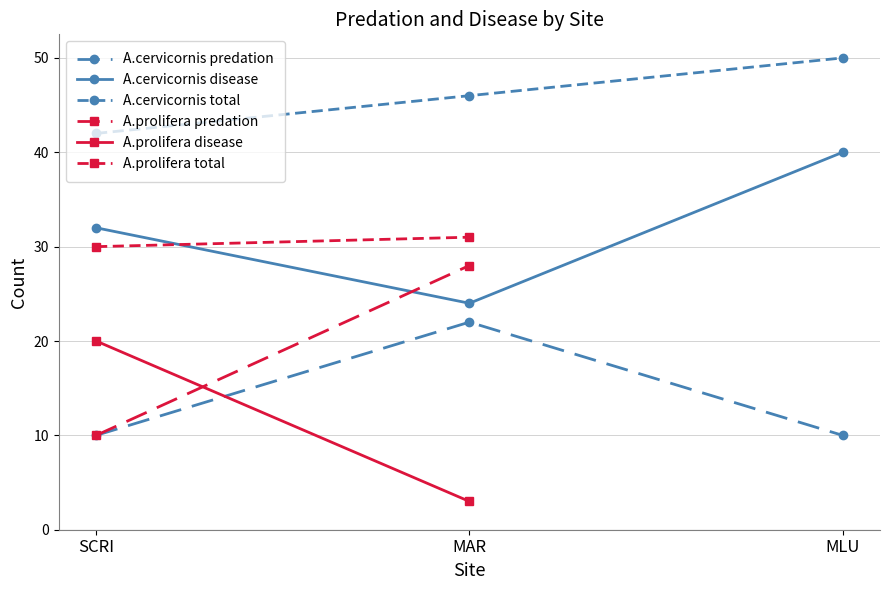

What is the difference between the highest and lowest values at MAR?

24